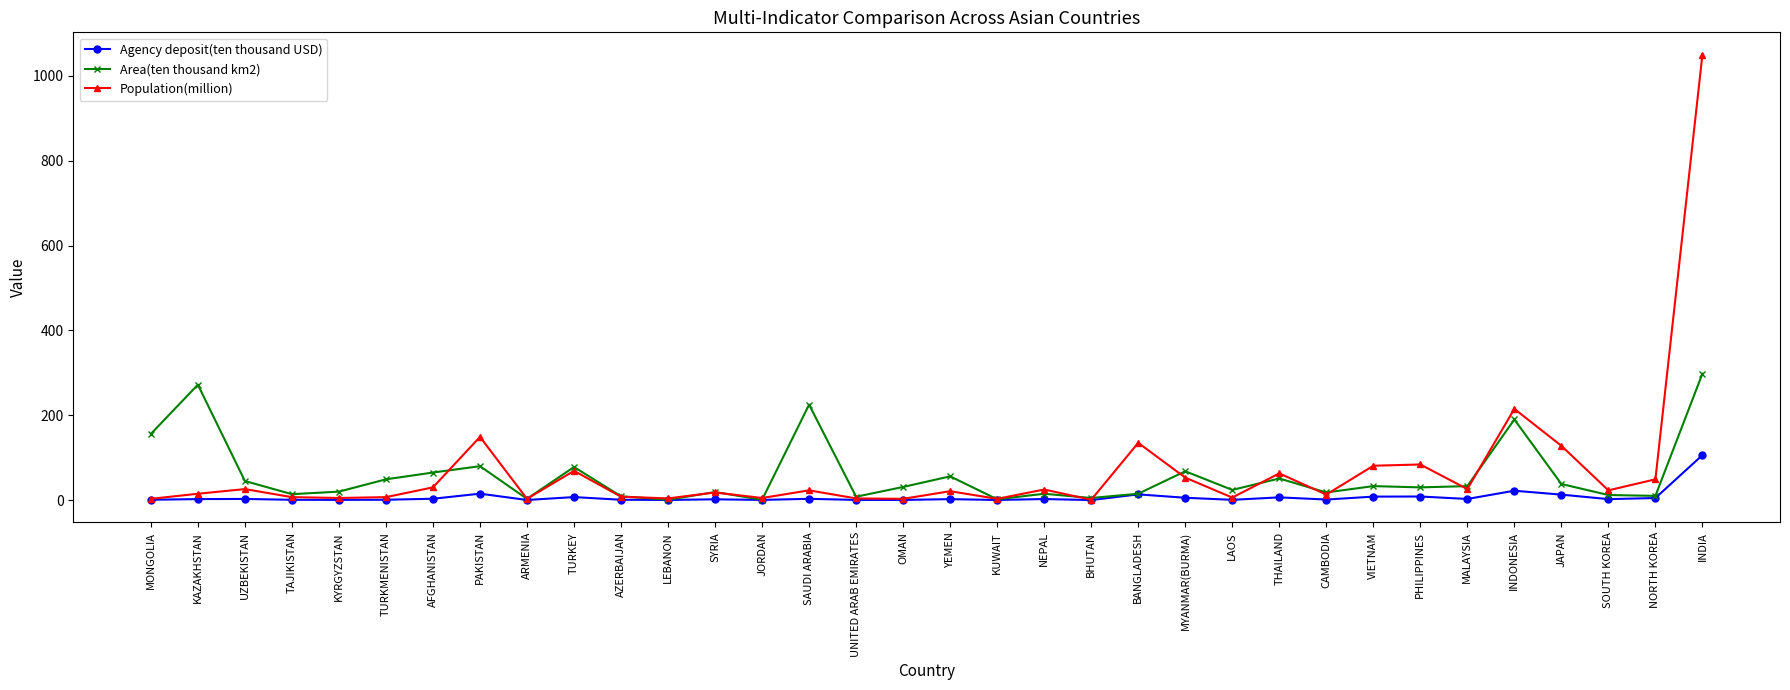

What is the average value of the Agency deposit(ten thousand USD) series?

7.1